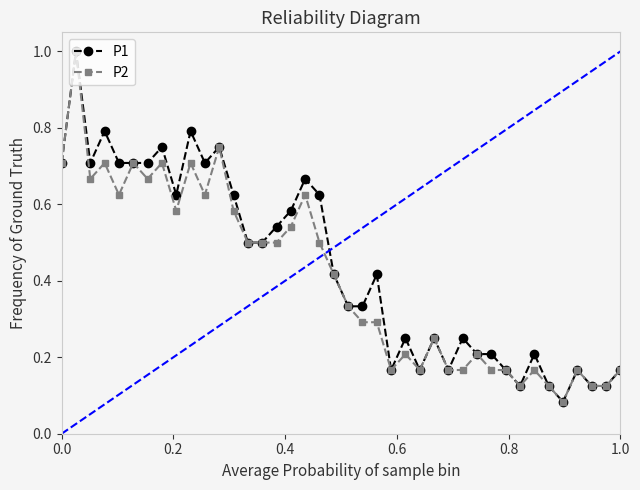

What is the highest value of the P2 series?

1.0